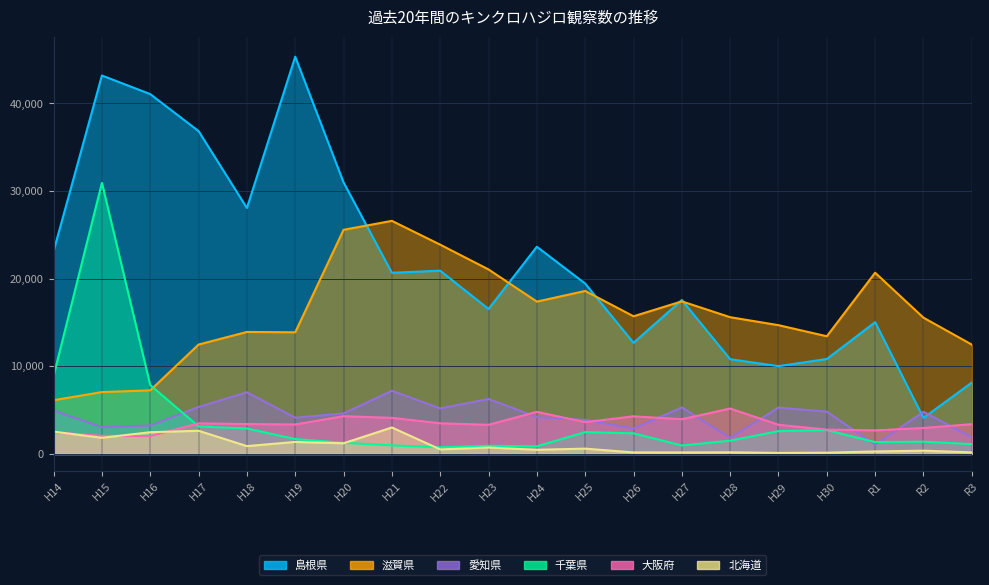

What is the average value of the 島根県 series?

21953